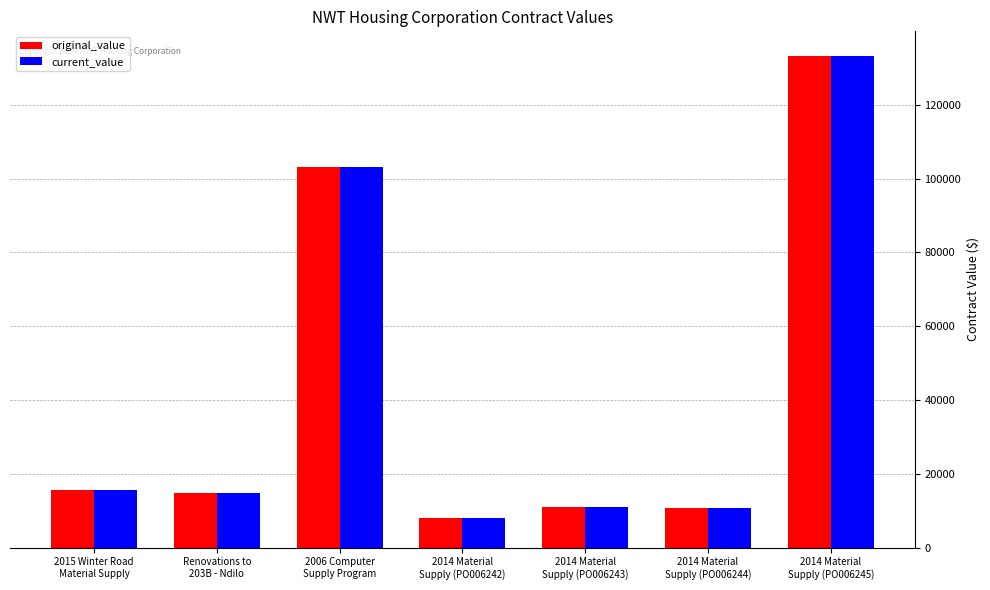

True or false: current_value has a value of 15449.5 at 2014 Material
Supply (PO006243).

False